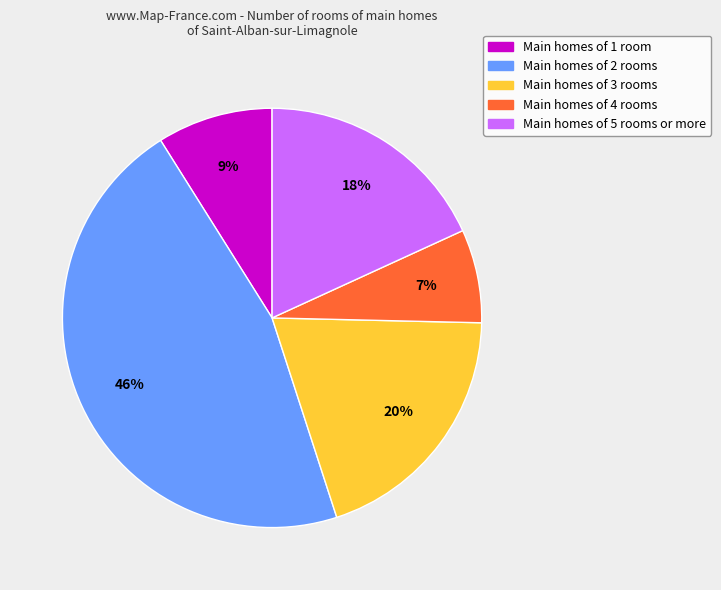

How many slices are in this pie chart?

5